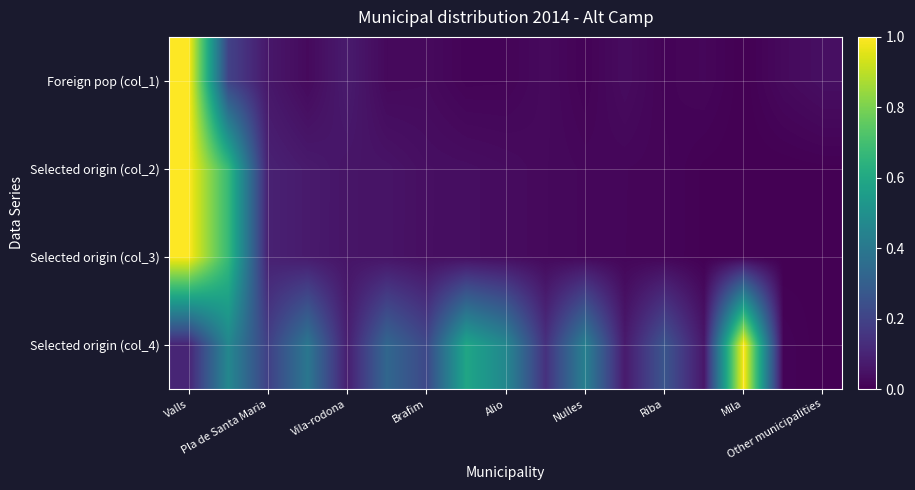

At how many categories does at least one series exceed 0?

17